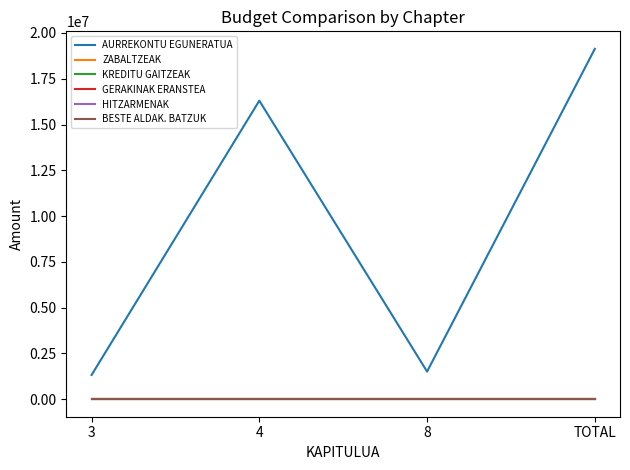

What is the difference between the AURREKONTU EGUNERATUA values at 4 and 3?

14977778